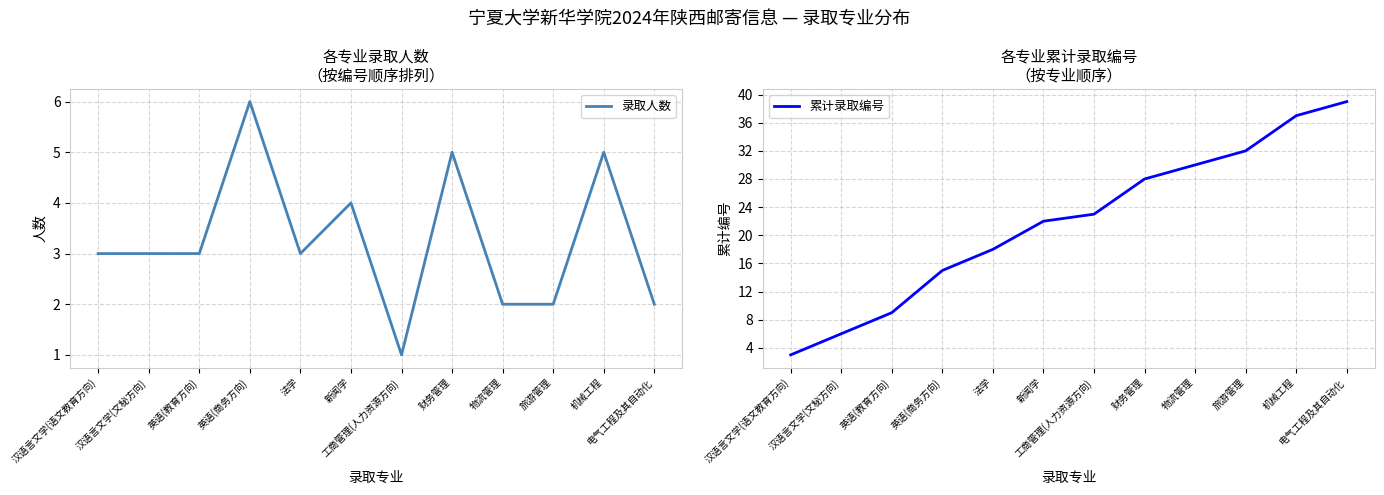

Does the chart display data point markers on the line(s)?

No